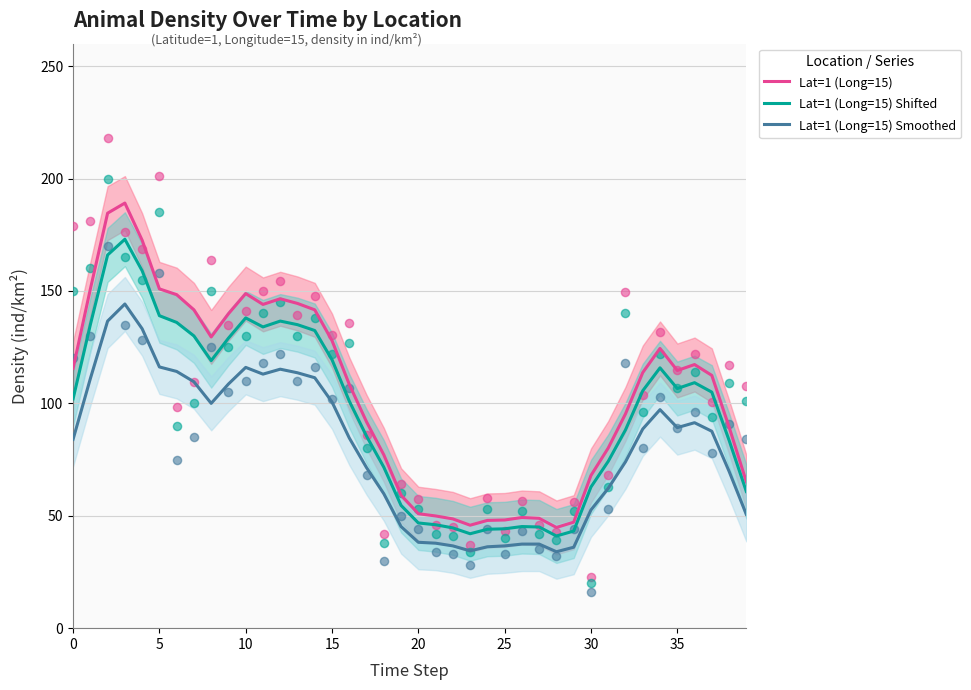

What is the total value across all series at 24?

128.1